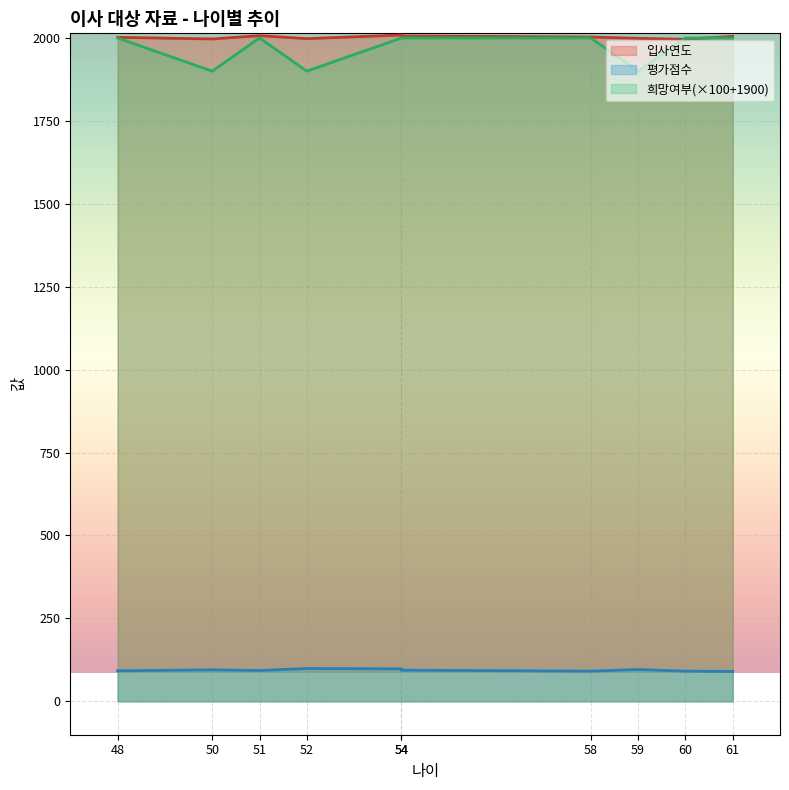

What is the difference between the 입사연도 values at 59 and 58?

4